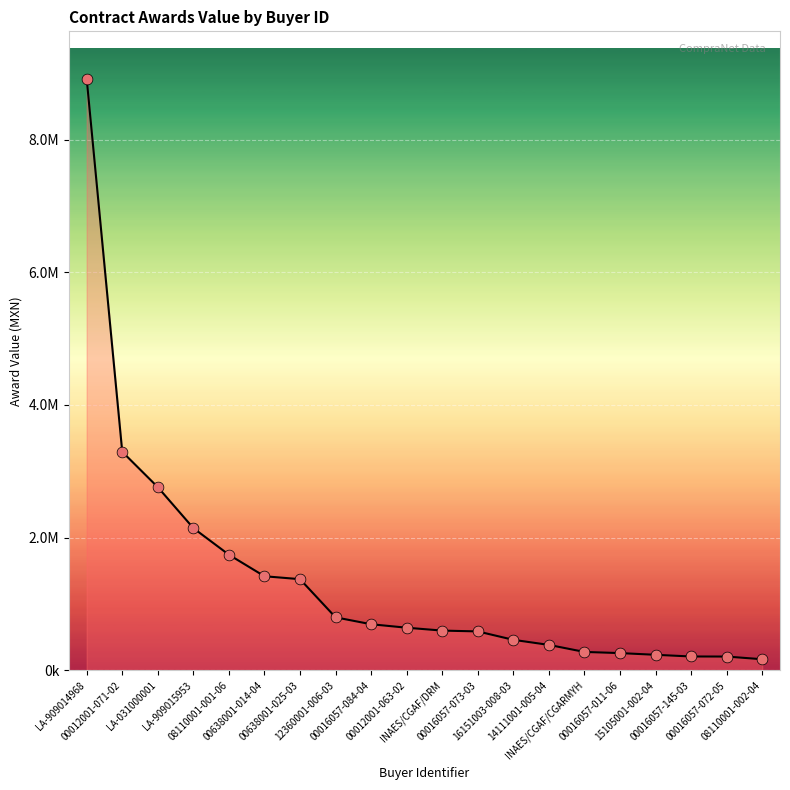

What is the change in value from 00012001-071-02 to INAES/CGAF/DRM?

-2694884.0